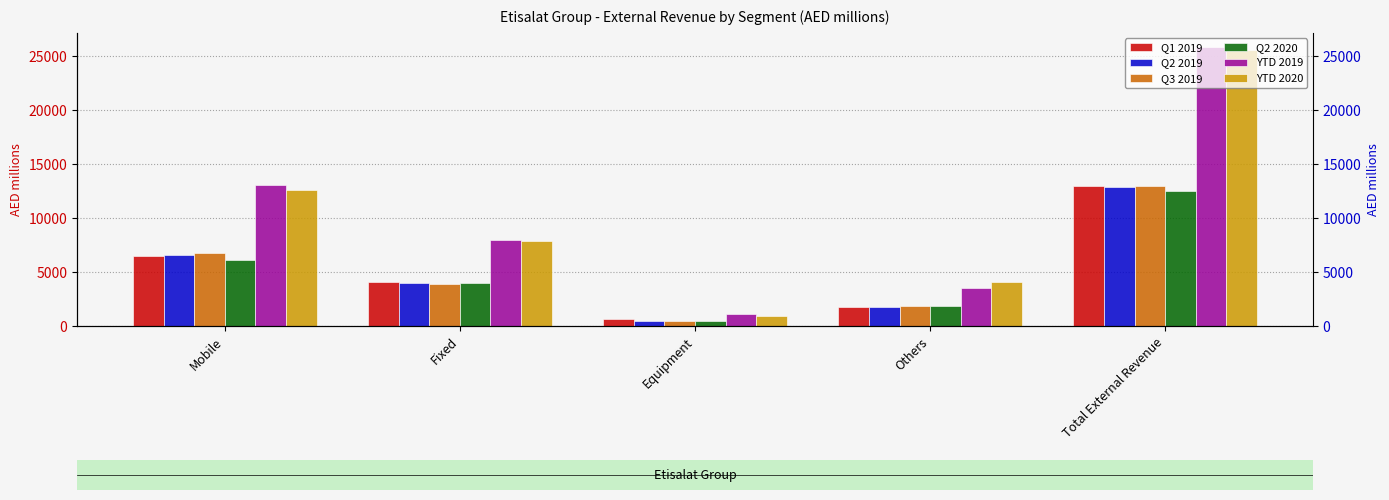

What is the spread (max minus min) of values at Mobile?

7001.4